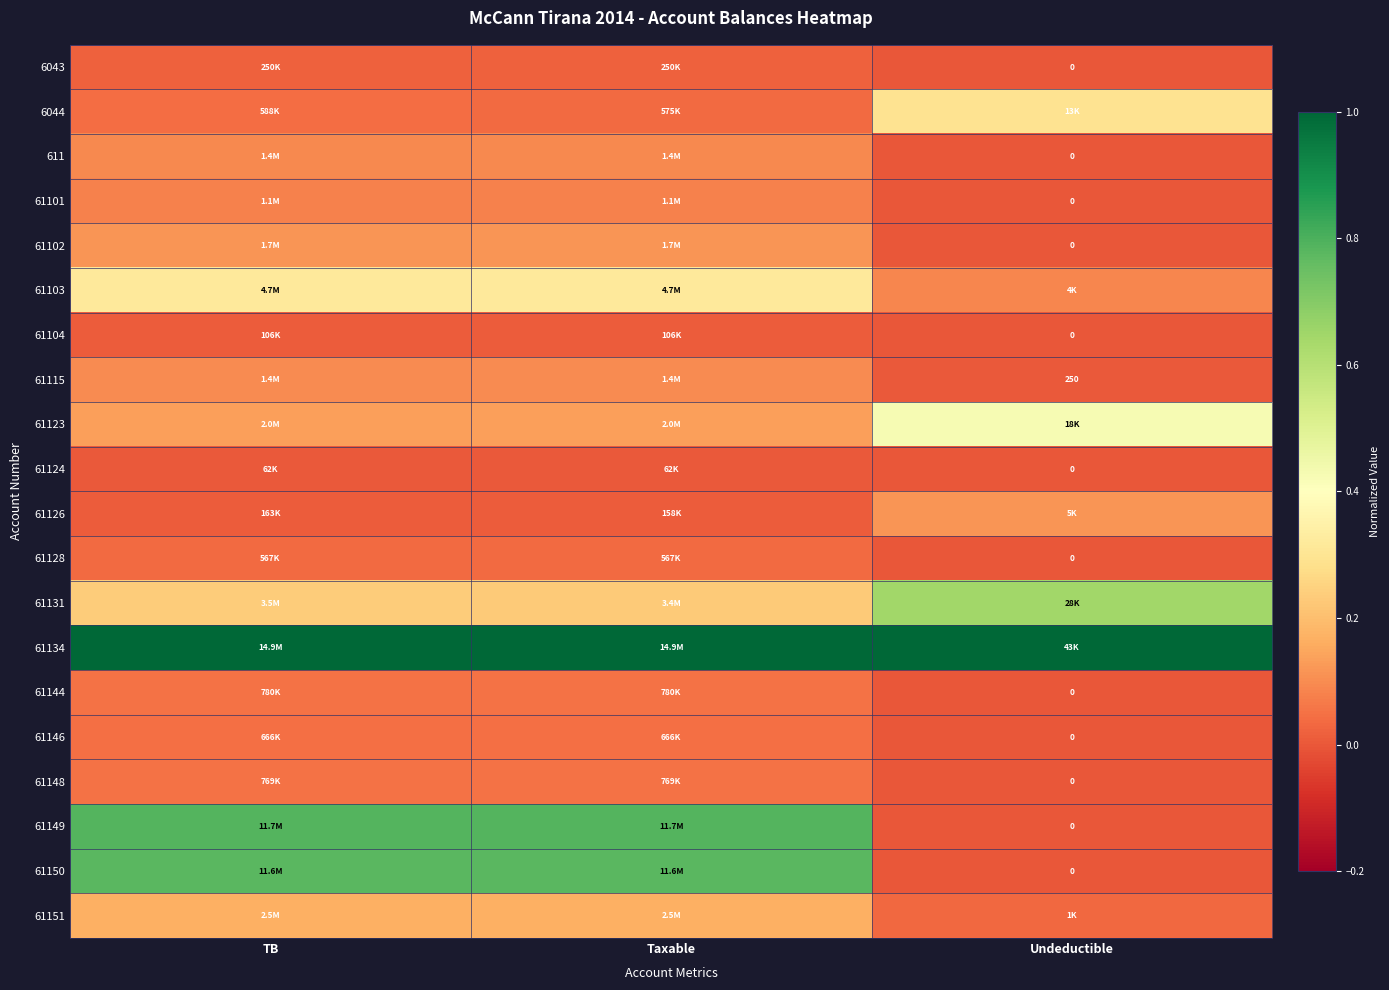

True or false: 61150 has a value of 0.8 at TB.

True